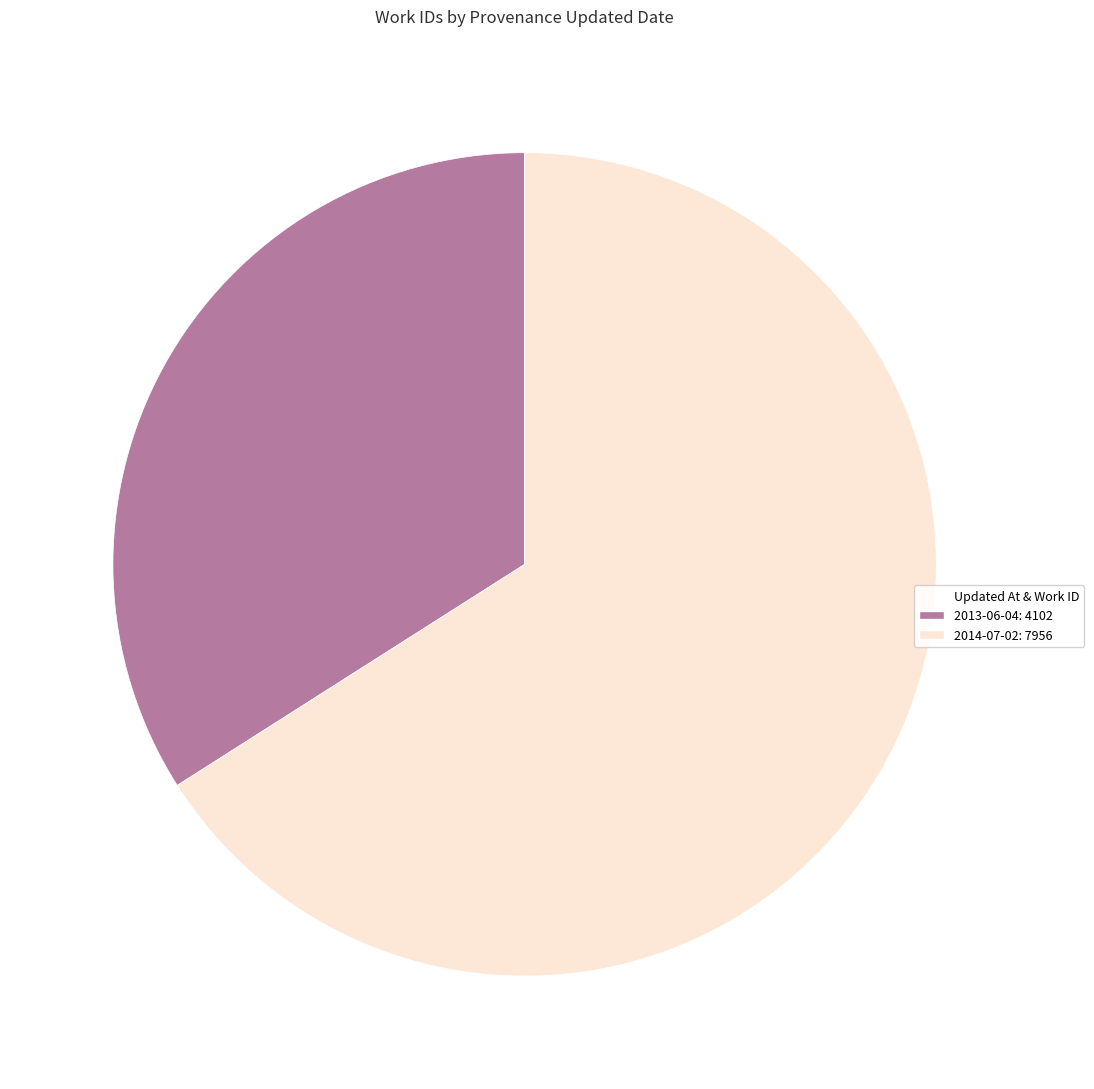

Count the number of slices in the pie.

2